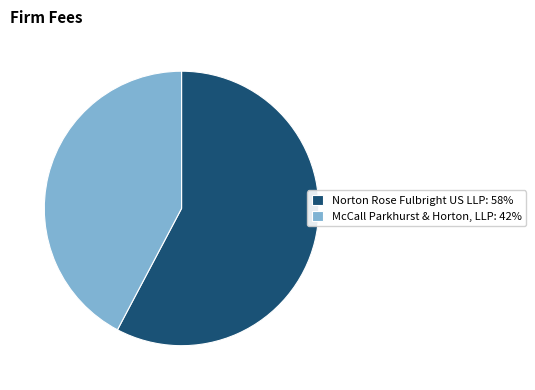

Is it true that Norton Rose Fulbright US LLP is 58% of the pie?

True